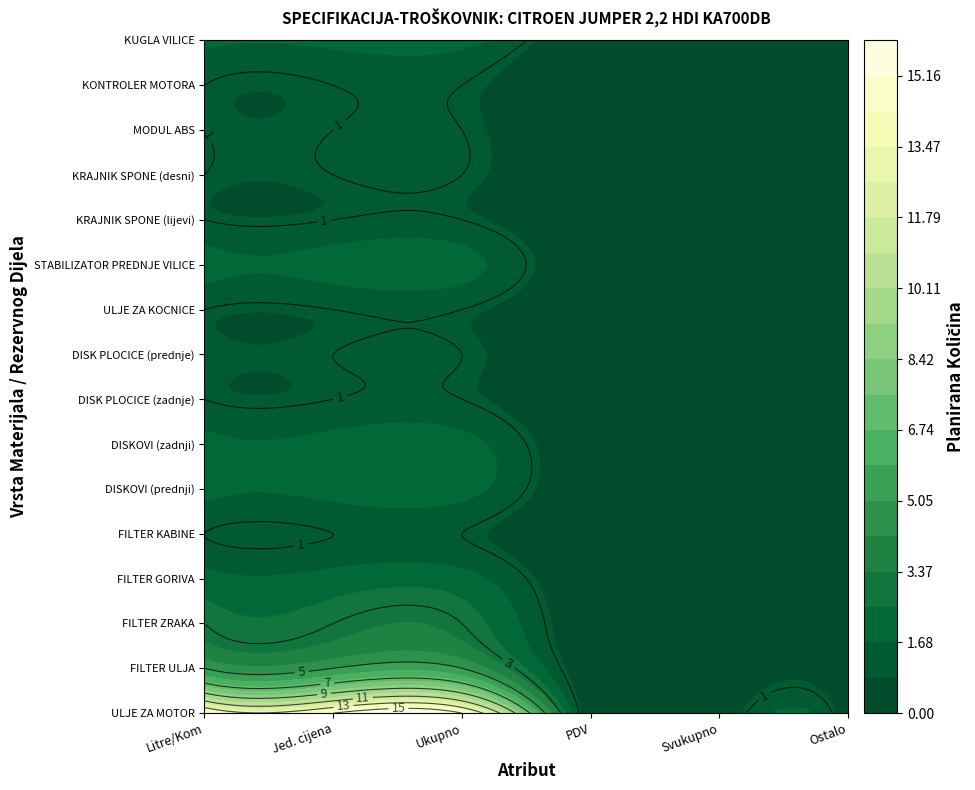

How many data points does each series have?

6